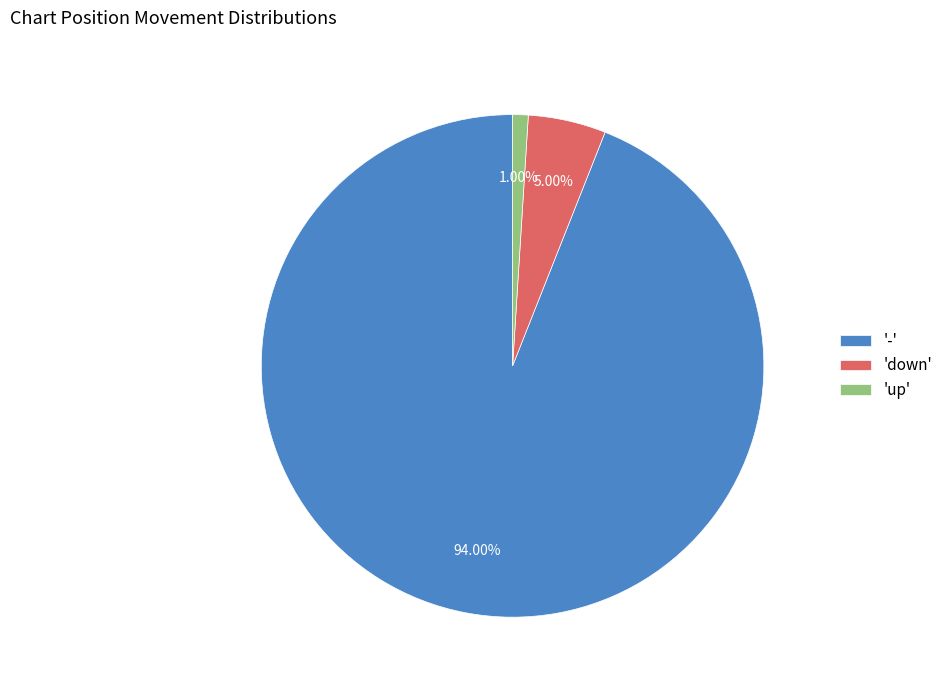

Rank the categories by value from highest to lowest.

'-', 'down', 'up'